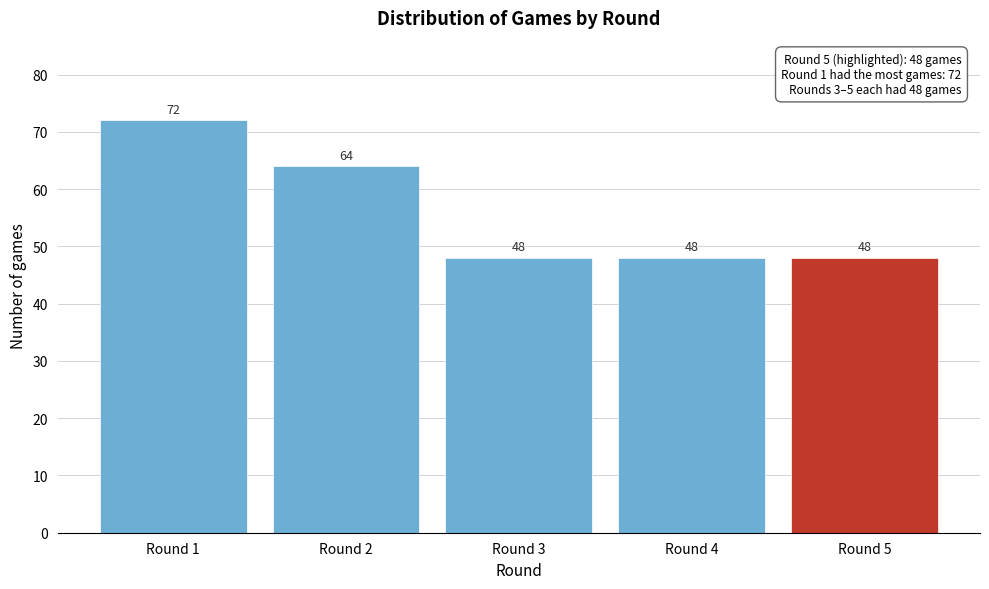

Reading left to right, what are all the values shown in this chart?

72	64	48	48	48